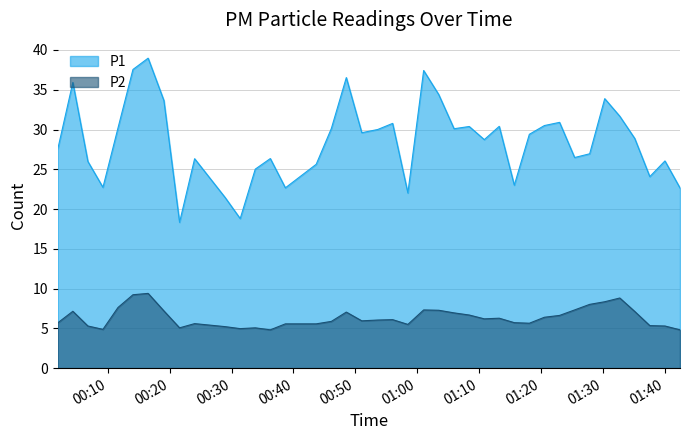

True or false: P1 and P2 intersect in this chart.

False